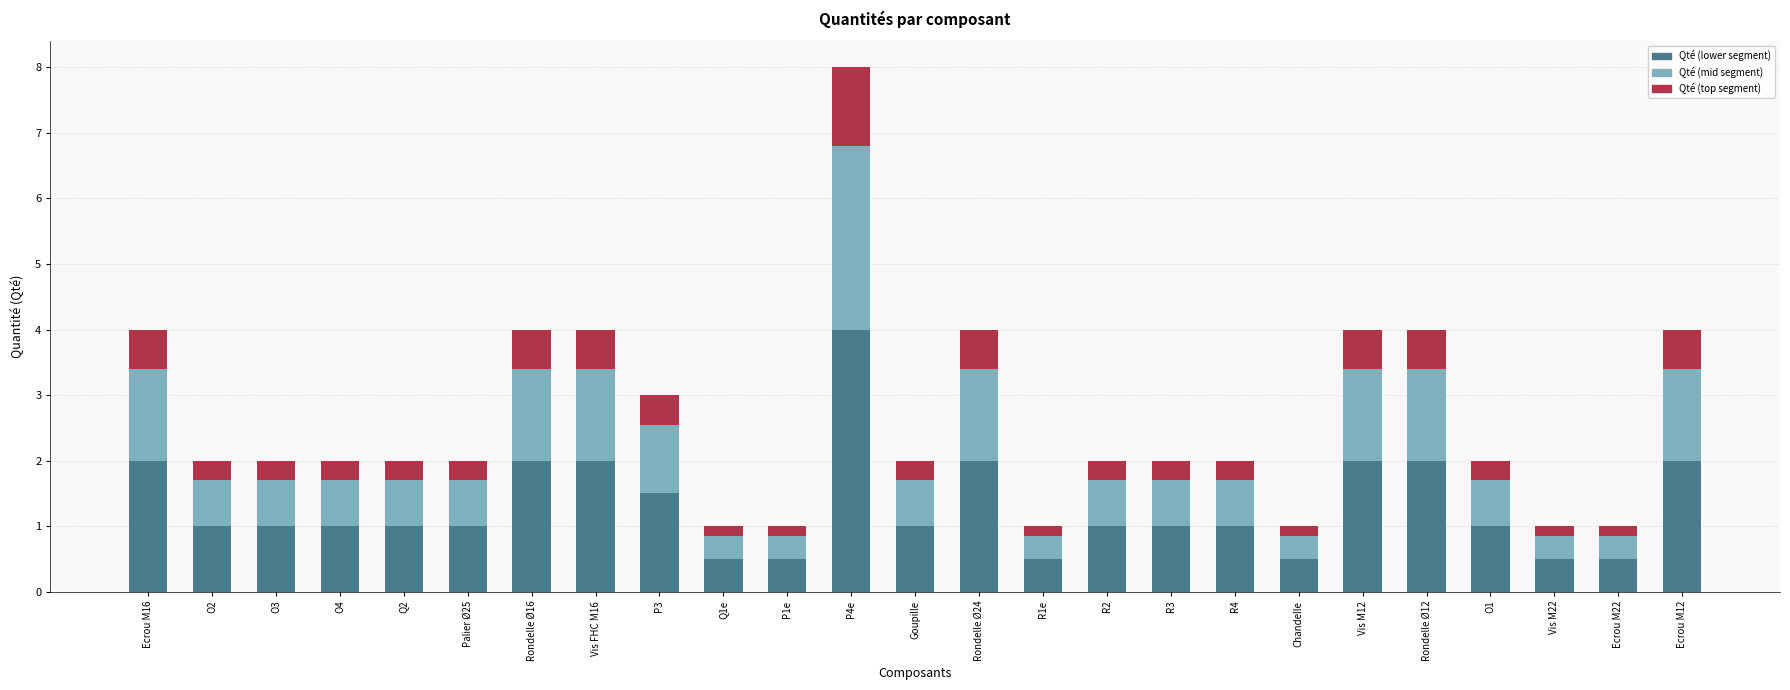

At which category is the sum across all series the highest?

P4e